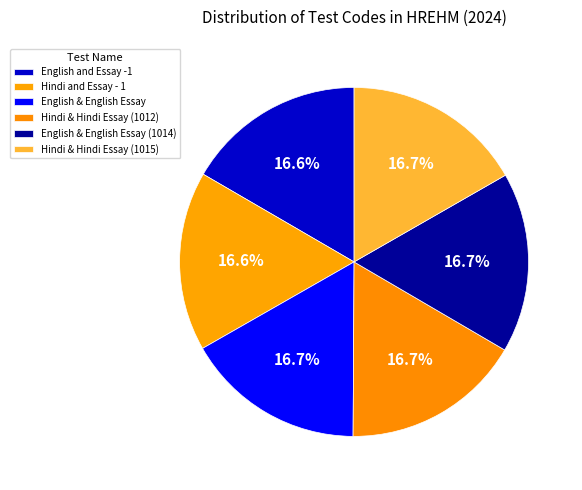

What is the smallest slice in the pie chart?

English and Essay -1